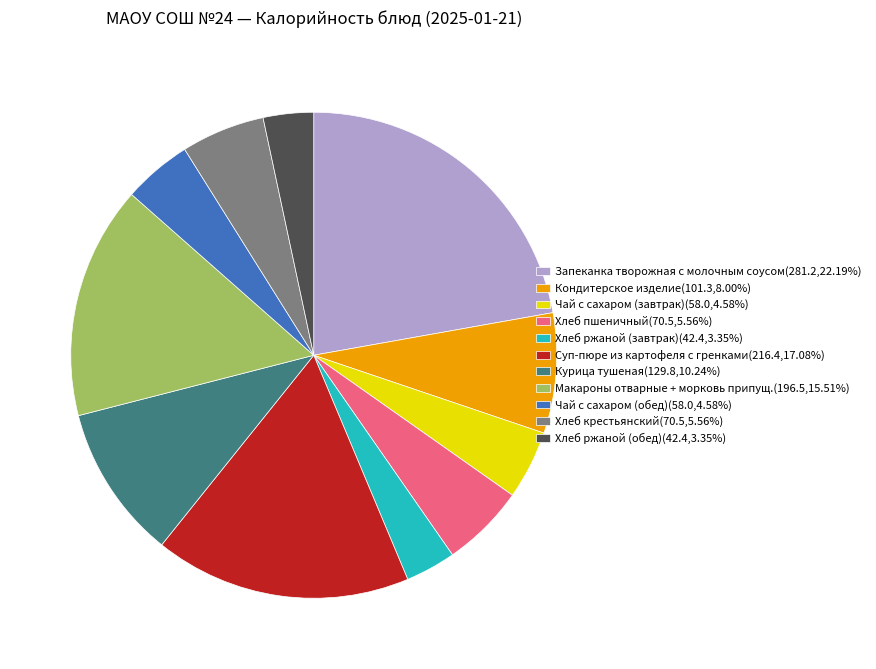

What is the ratio of the value at Чай с сахаром (завтрак)(58.0,4.58%) to the value at Суп-пюре из картофеля с гренками(216.4,17.08%)?

0.3